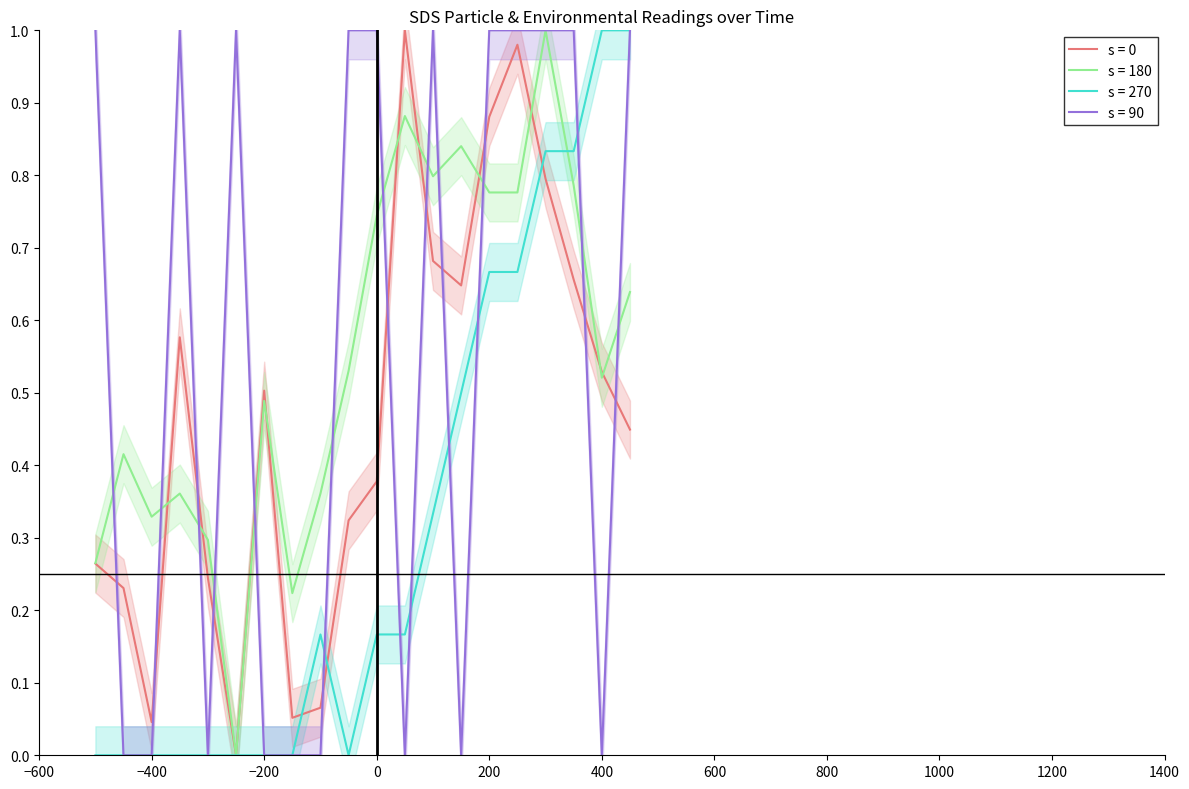

What is the sum of all Signal values?

11.0